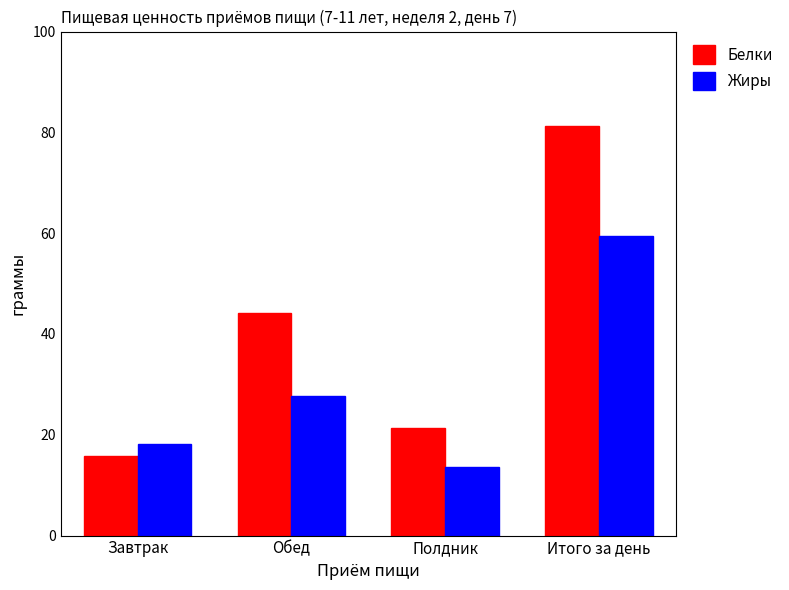

Rank the categories by Белки value from highest to lowest.

Итого за день, Обед, Полдник, Завтрак